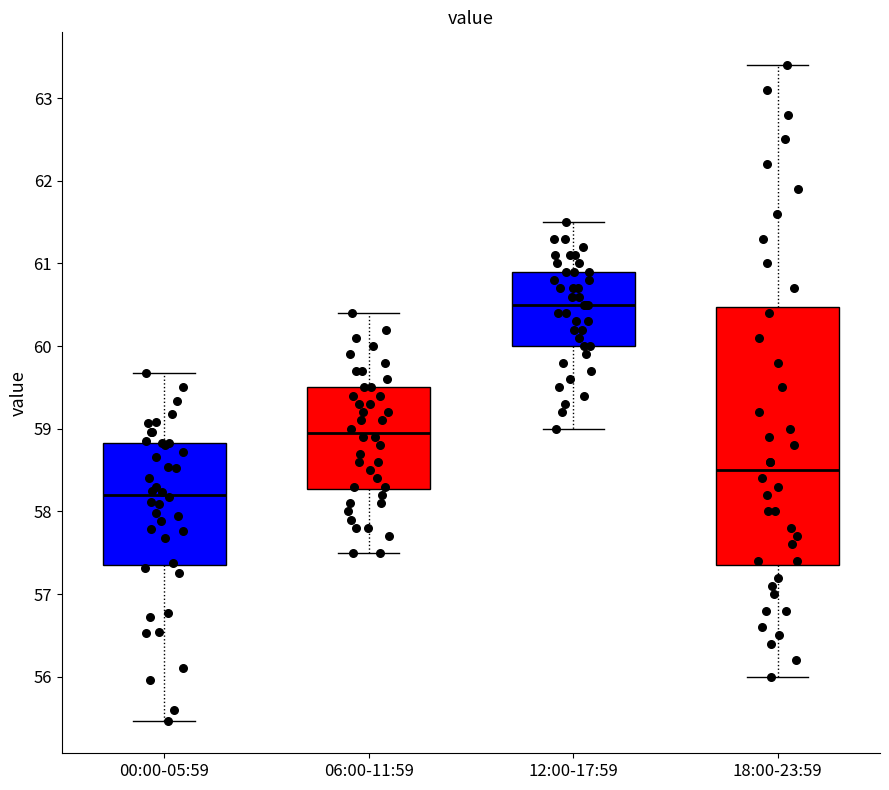

Reading left to right, transcribe this box plot: for each box, give where its median line is, the range the box spans, and where its two whiskers end, as read against the y-axis. The values are not printed on the chart, so give them approximately, as read against the axis.

00:00-05:59: median 58.2, box 57.4 to 58.8, whiskers 55.5 to 59.7
06:00-11:59: median 59.0, box 58.3 to 59.5, whiskers 57.5 to 60.4
12:00-17:59: median 60.5, box 60.0 to 60.9, whiskers 59.0 to 61.5
18:00-23:59: median 58.5, box 57.4 to 60.5, whiskers 56.0 to 63.4